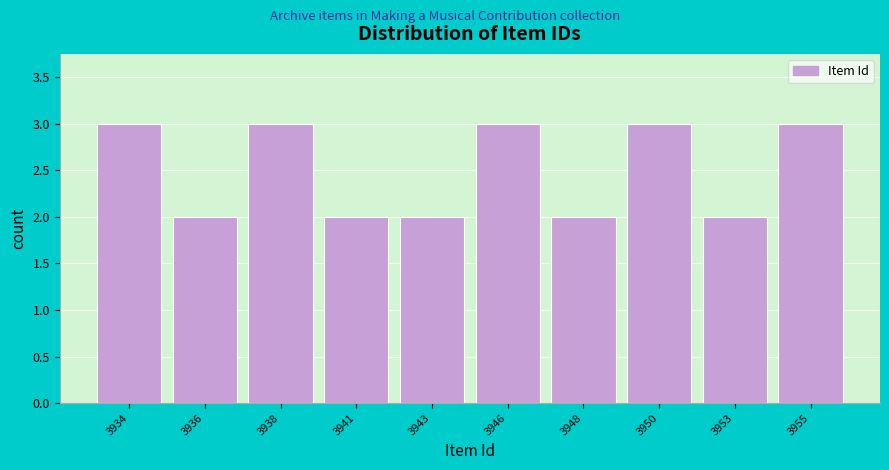

Reading left to right, list all the values displayed in this chart.

3	2	3	2	2	3	2	3	2	3